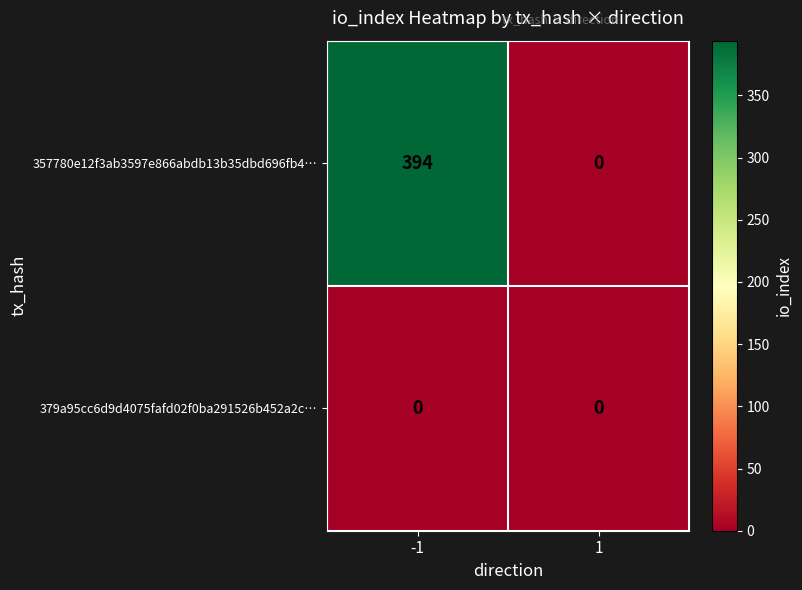

List the series in order of their overall mean, highest first.

357780e12f3ab3597e866abdb13b35dbd696fb4…, 379a95cc6d9d4075fafd02f0ba291526b452a2c…